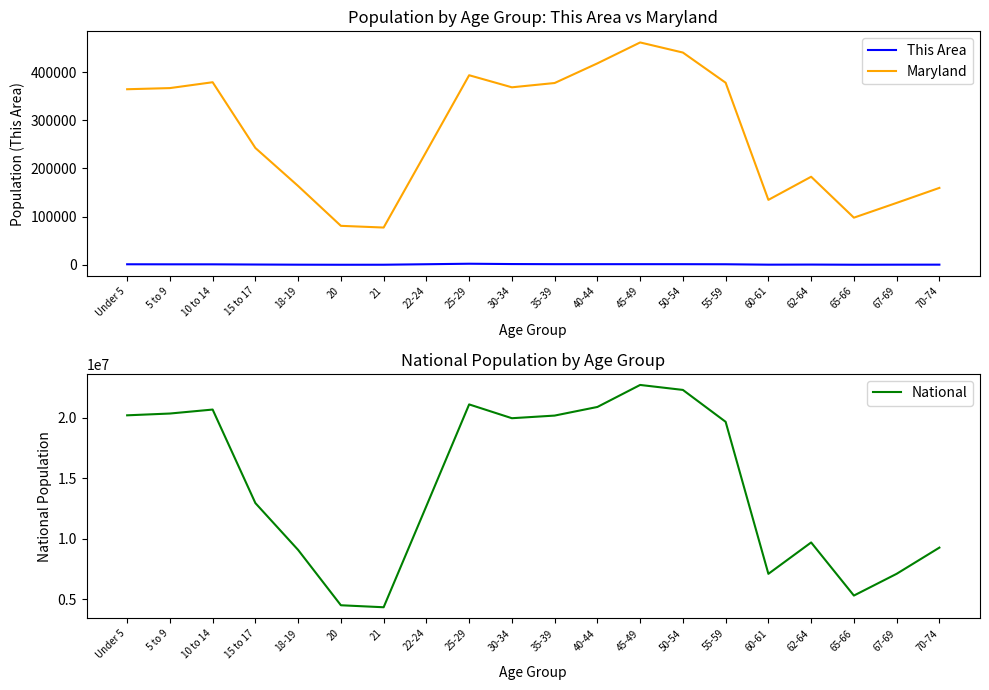

What is the total value across all series at Under 5?

20567092